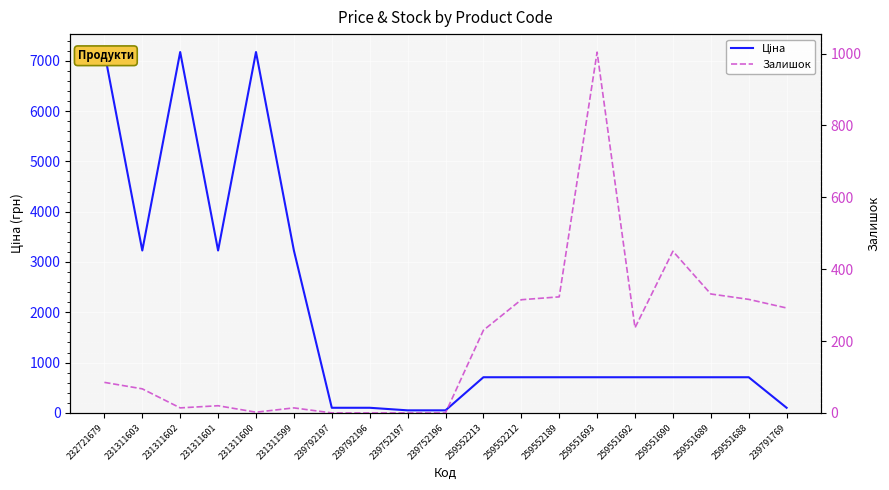

Between 259551689 and 259551693, which is larger?

259551689